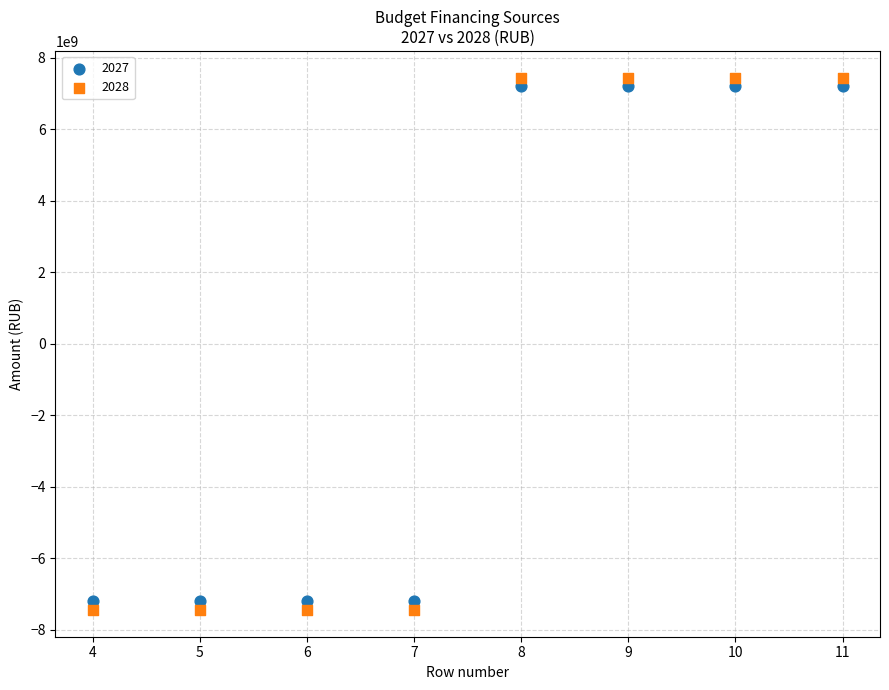

Which series has the widest spread of Y values?

2028